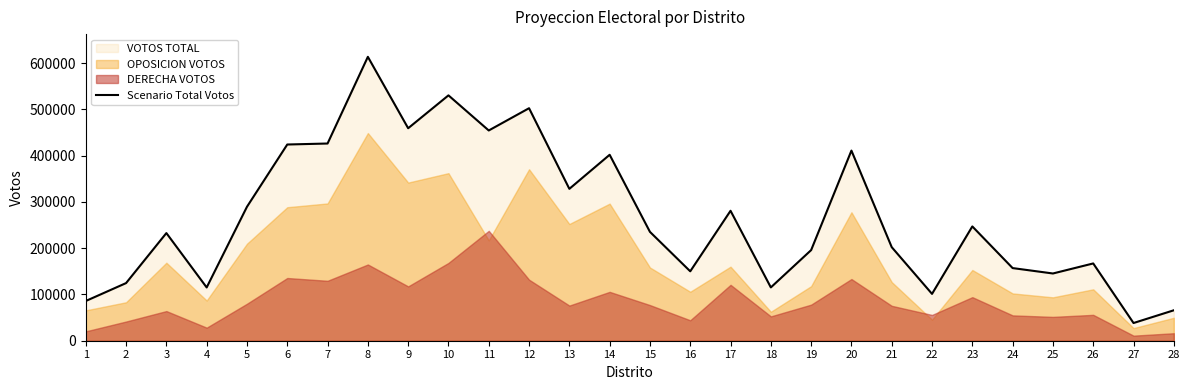

What is the maximum value shown in the chart?

613465